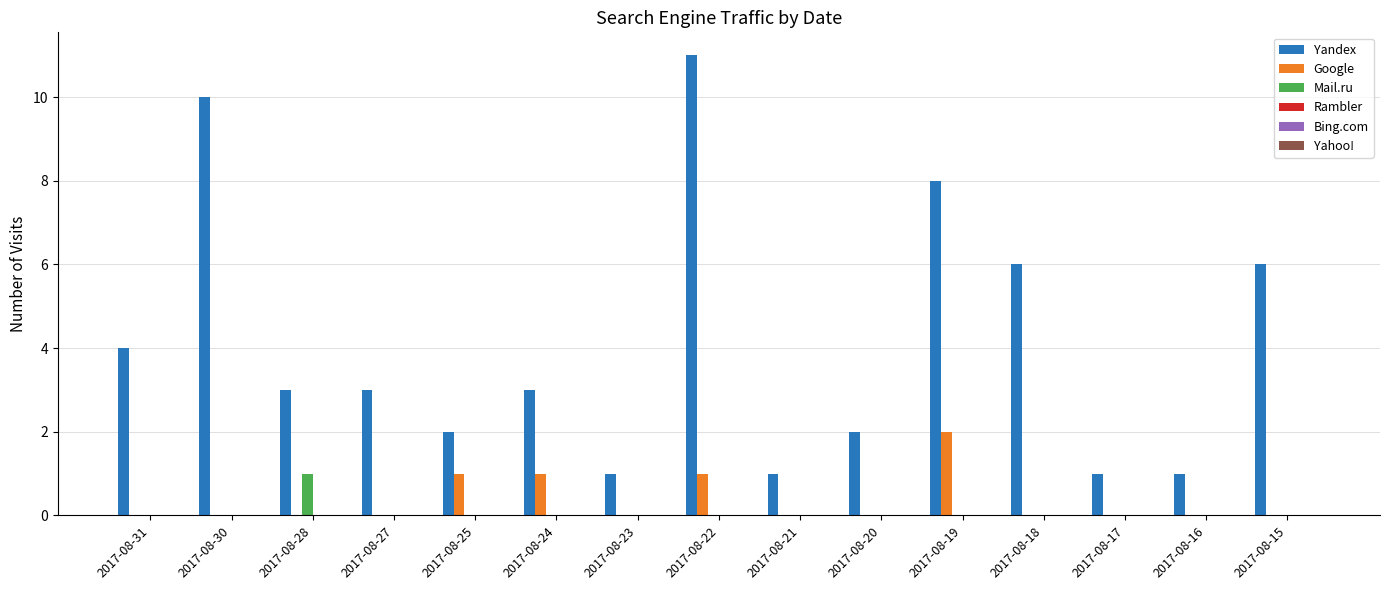

What is the sum of all Yandex values?

62